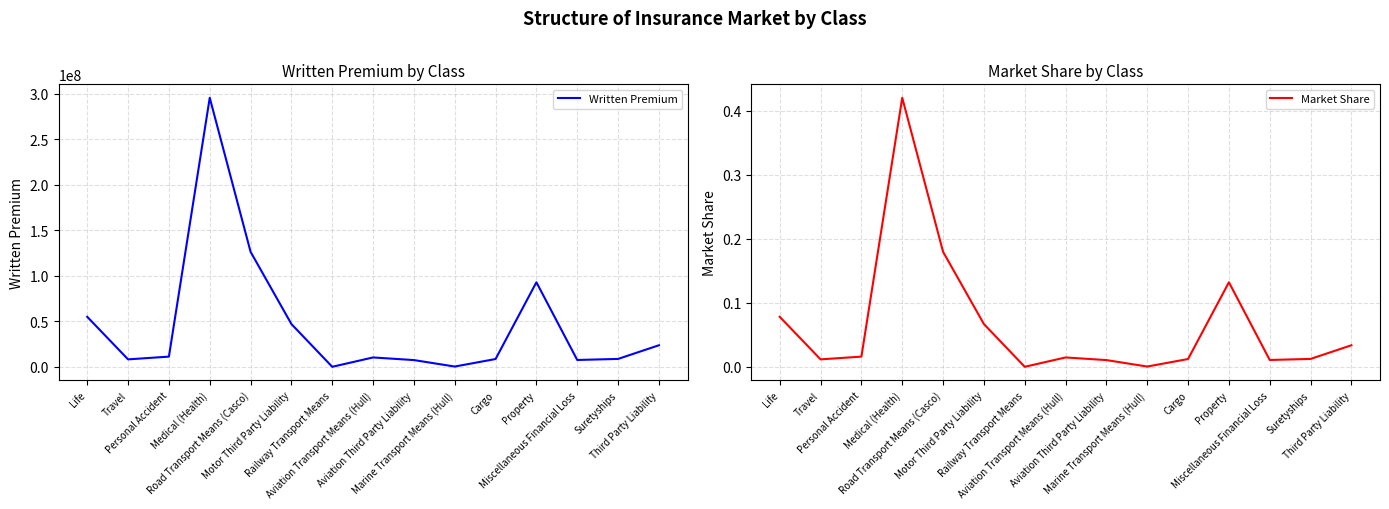

What is the difference between the highest and lowest values at Marine Transport Means (Hull)?

390251.1